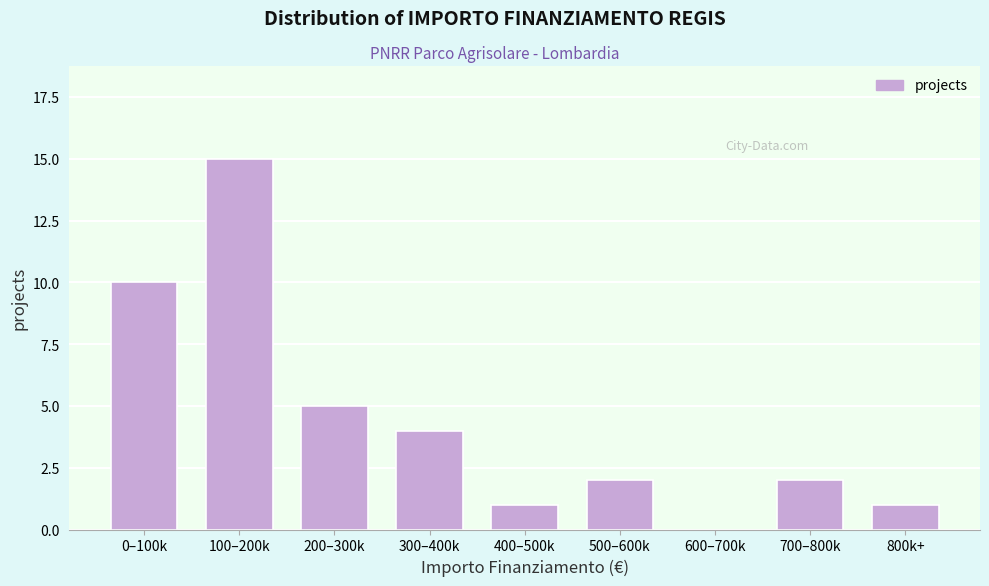

Reading left to right, list all the values displayed in this chart.

0–100k=10	100–200k=15	200–300k=5	300–400k=4	400–500k=1	500–600k=2	600–700k=0	700–800k=2	800k+=1